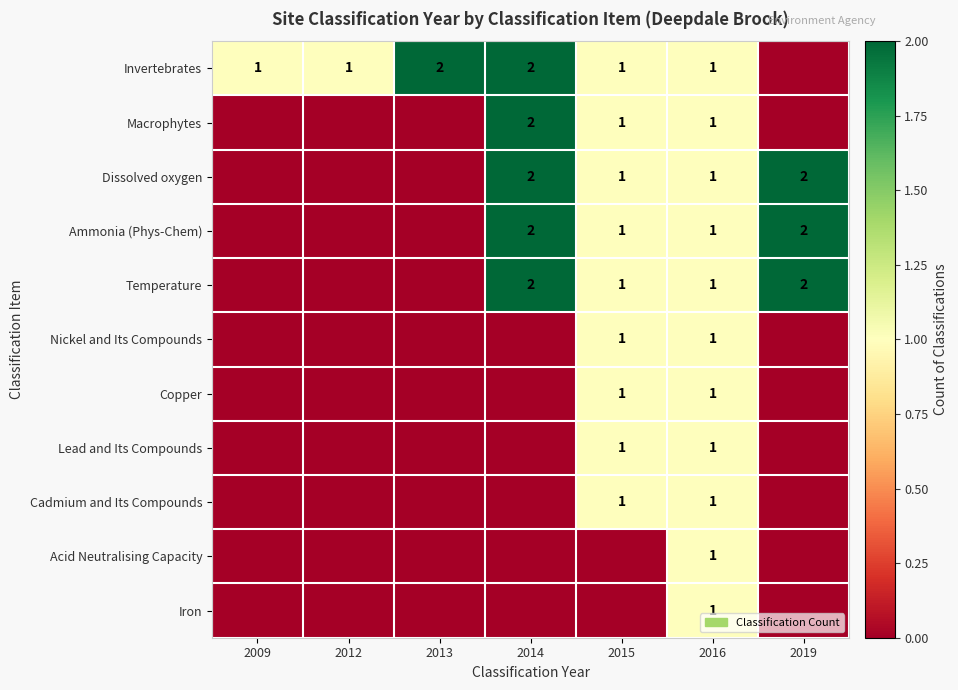

The Copper series shows 0 at 2016. True or false?

False